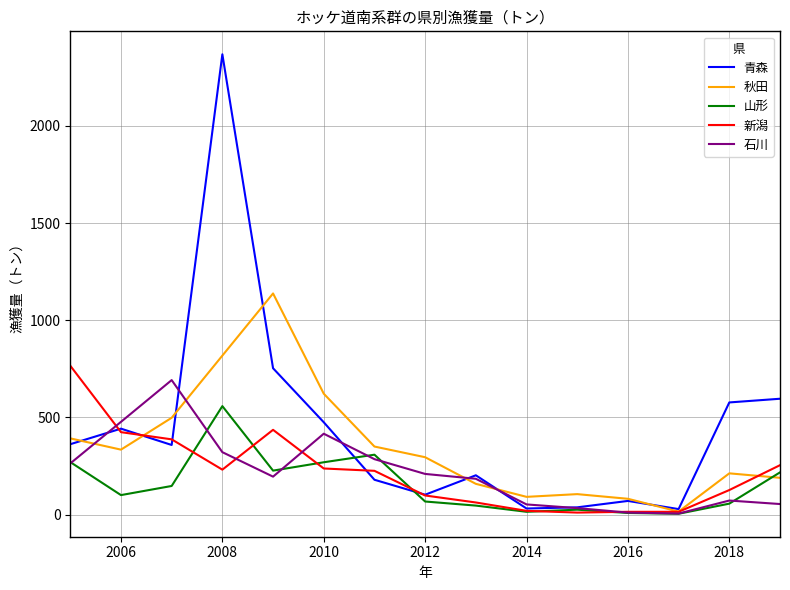

What is the maximum value shown in the chart?

2369